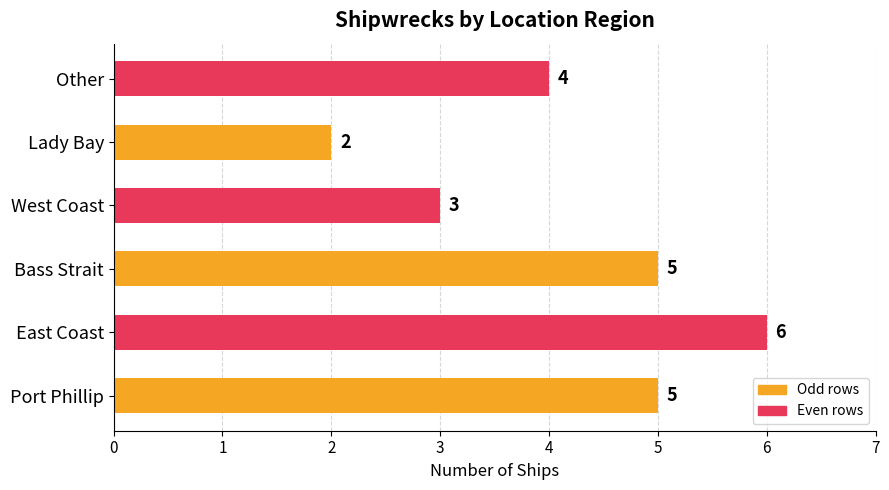

What is the minimum value shown in the chart?

2